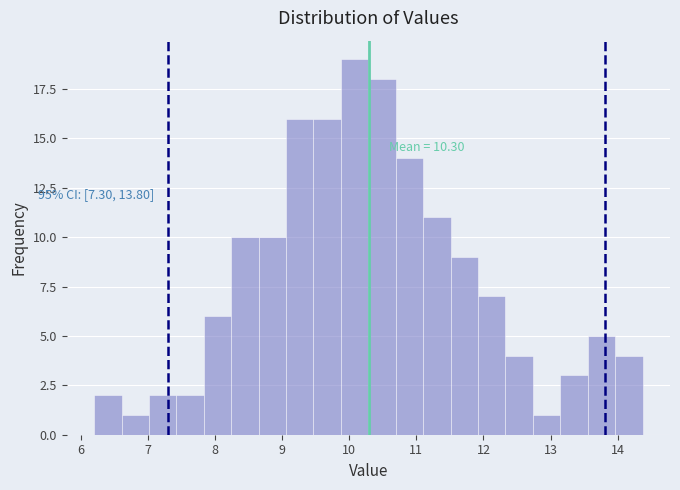

Over which range of the x-axis is the bar tallest?

9.9 to 10.3